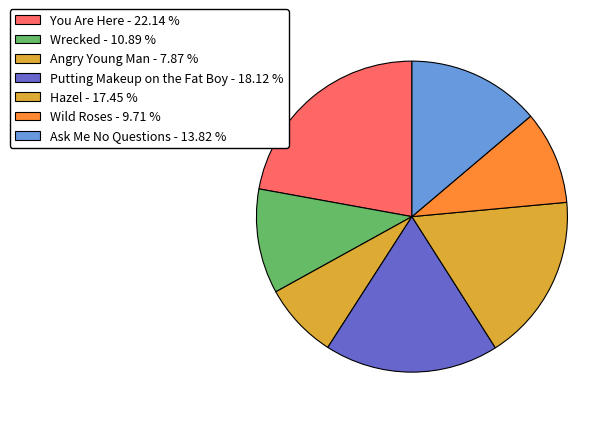

Combined, what portion of the pie is Wild Roses and Angry Young Man?

17.6%